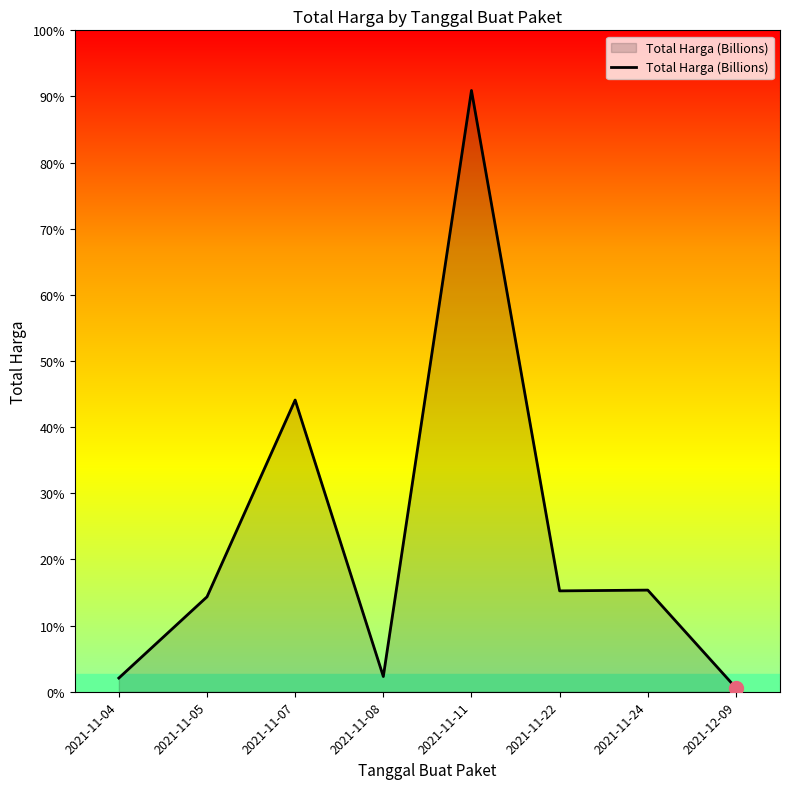

Reading left to right, what are all the values shown in this chart?

0.1	0.5	1.4	0.1	2.9	0.5	0.5	0.0